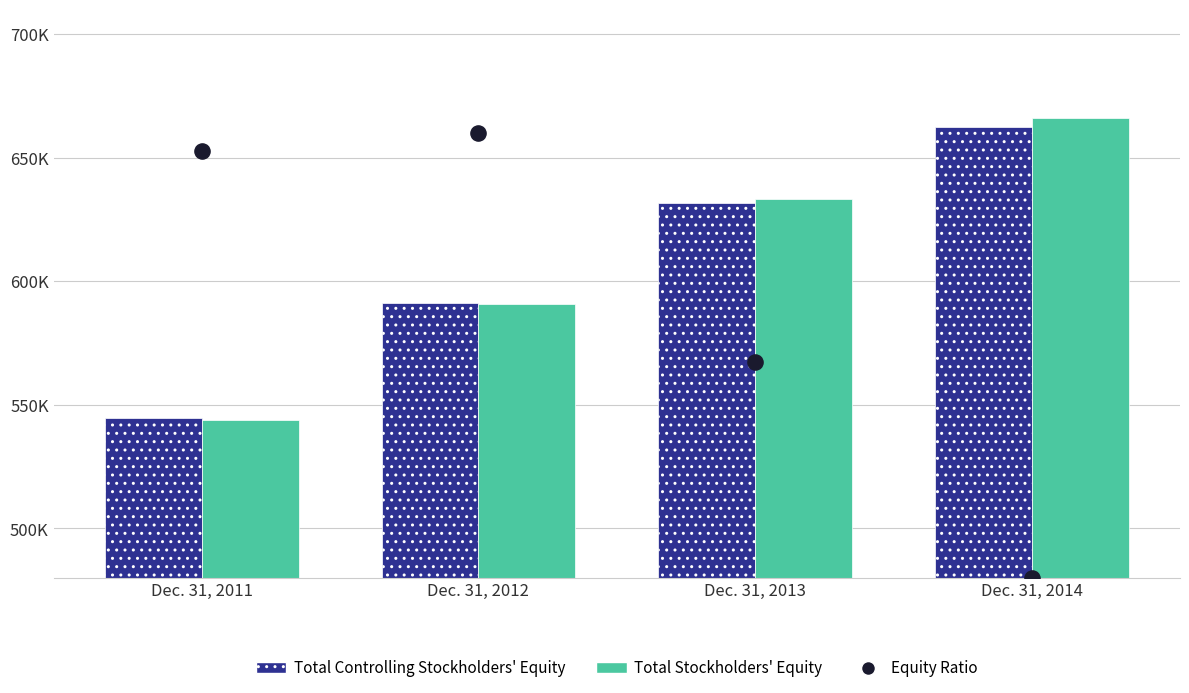

Is the value of Total Controlling Stockholders' Equity at Dec. 31, 2011 greater than the value of Total Stockholders' Equity at Dec. 31, 2012?

No